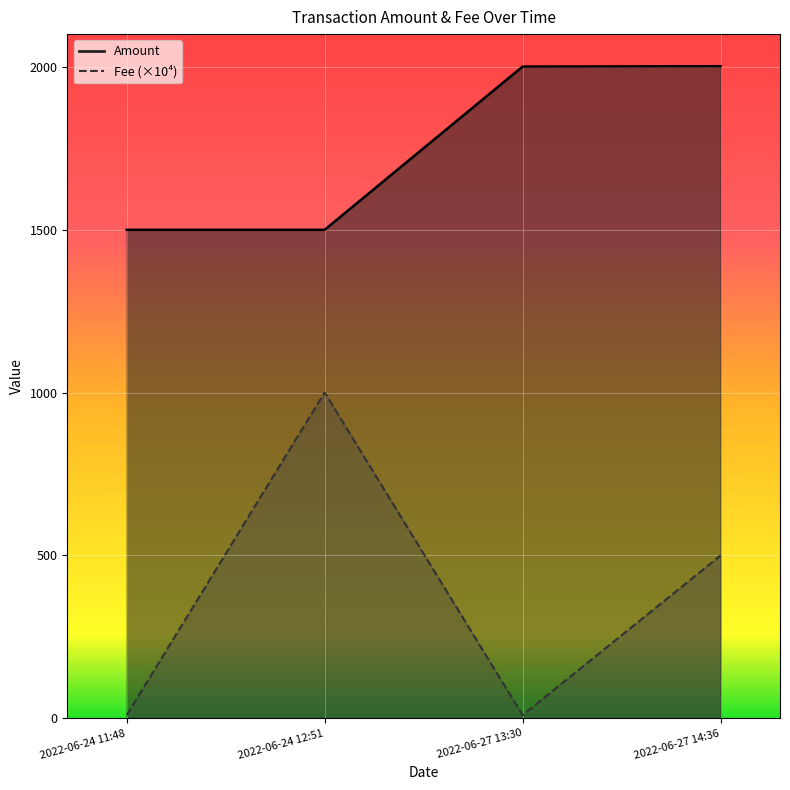

The value of Fee at 2022-06-24 11:48 is 10.0. True or false?

True